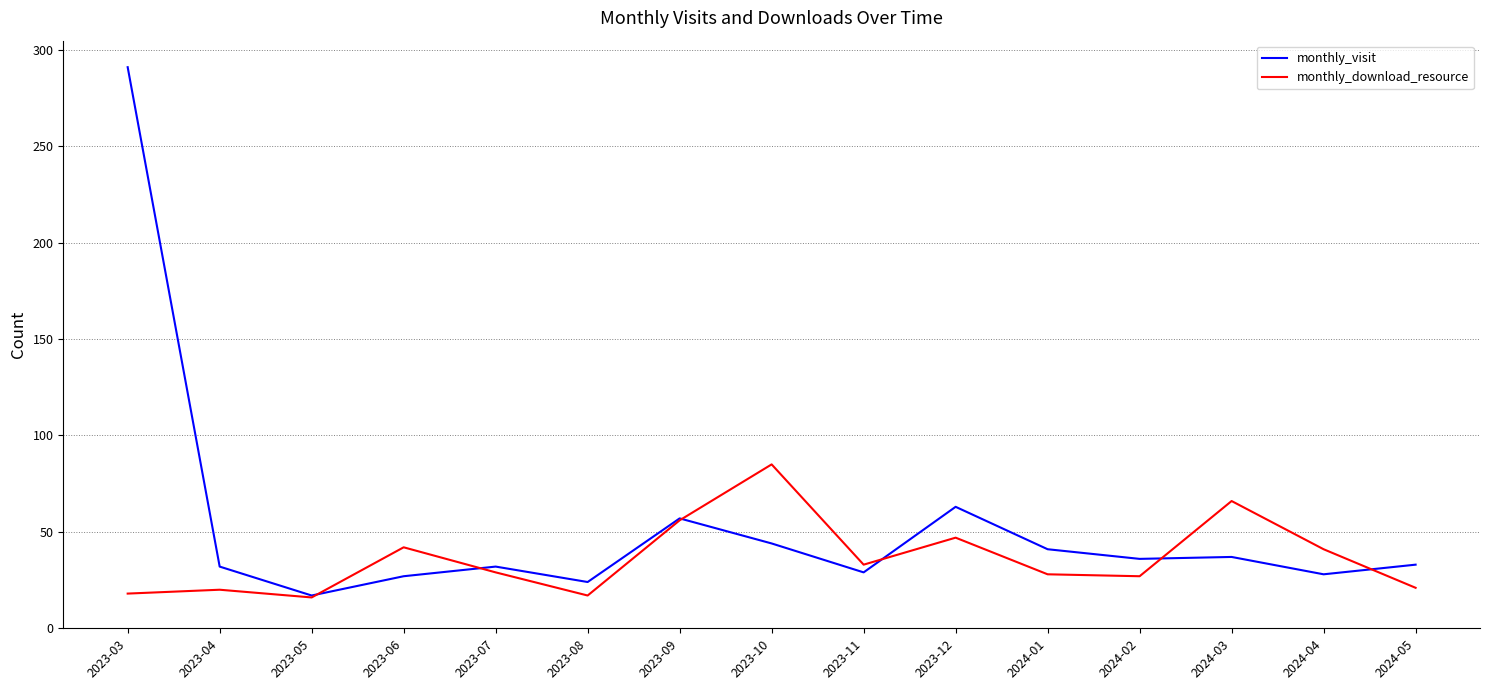

At 2023-12, list the series in order from smallest to largest.

monthly_download_resource, monthly_visit